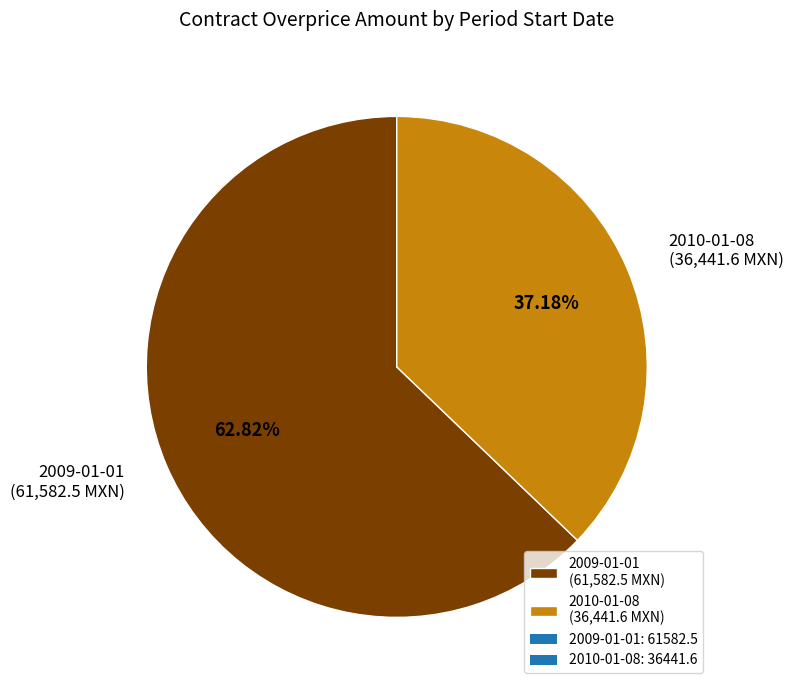

Does 2009-01-01 account for over 50% of the chart?

Yes